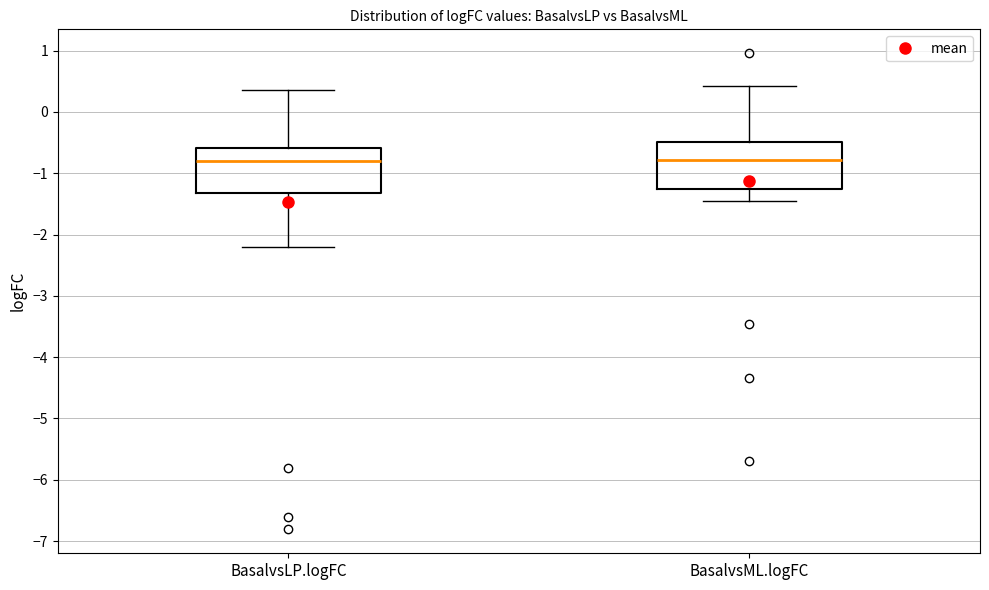

Reading left to right, read every box against the y-axis: the position of its median line, the range the box covers, and the ends of its whiskers. The values are not printed on the chart, so give them approximately, as read against the axis.

BasalvsLP.logFC: median -0.8, box -1.3 to -0.6, whiskers -2.2 to 0.4
BasalvsML.logFC: median -0.8, box -1.3 to -0.5, whiskers -1.5 to 0.4